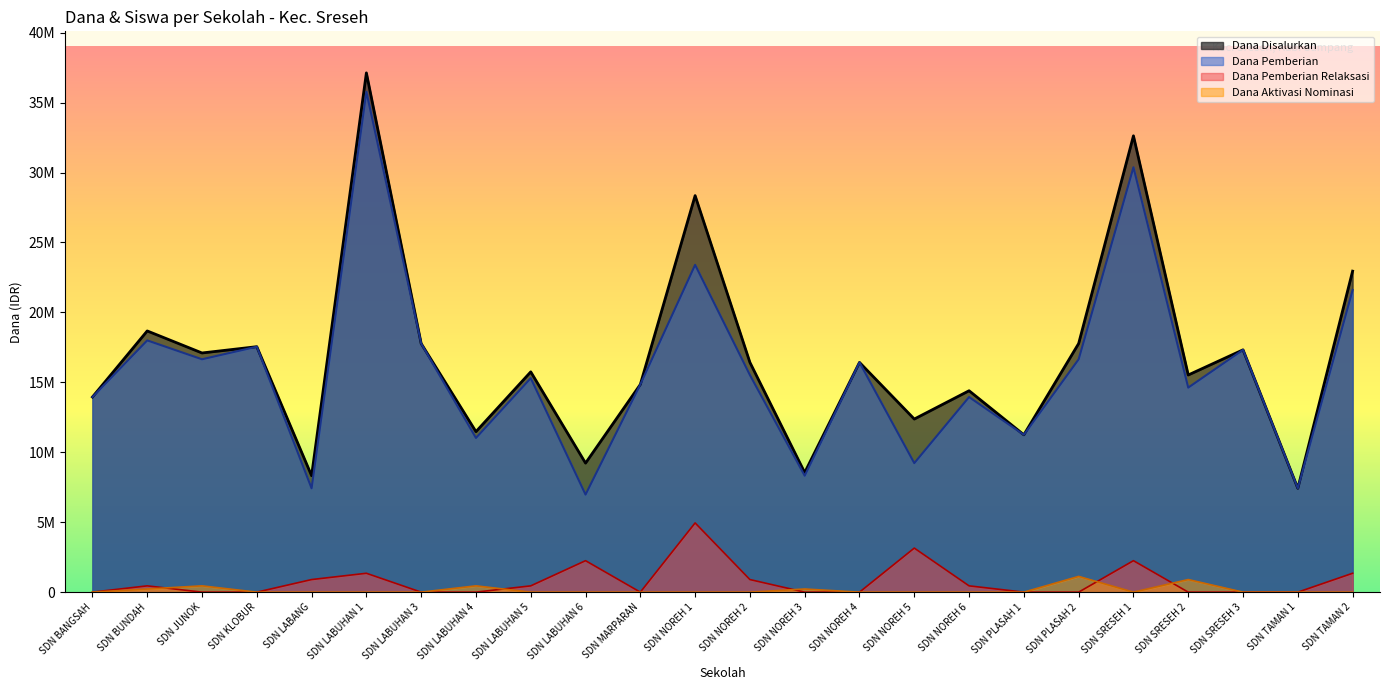

True or false: Dana Pemberian and Dana Disalurkan cross at least once.

False